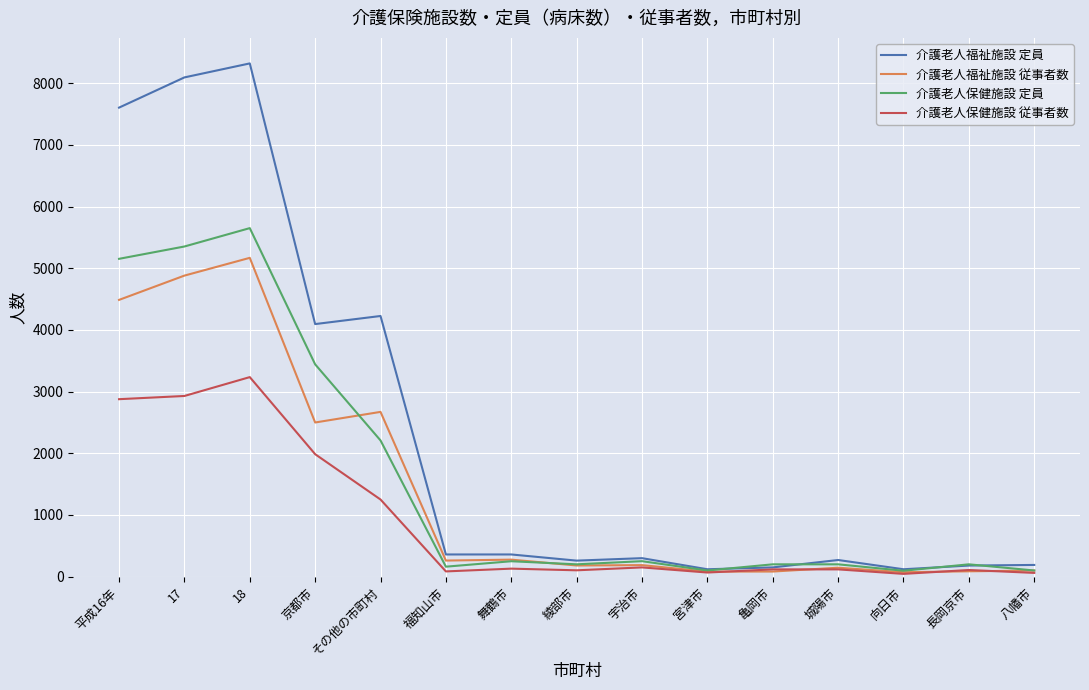

Read the 介護老人保健施設 定員 value at 長岡京市, to the nearest 10.

200